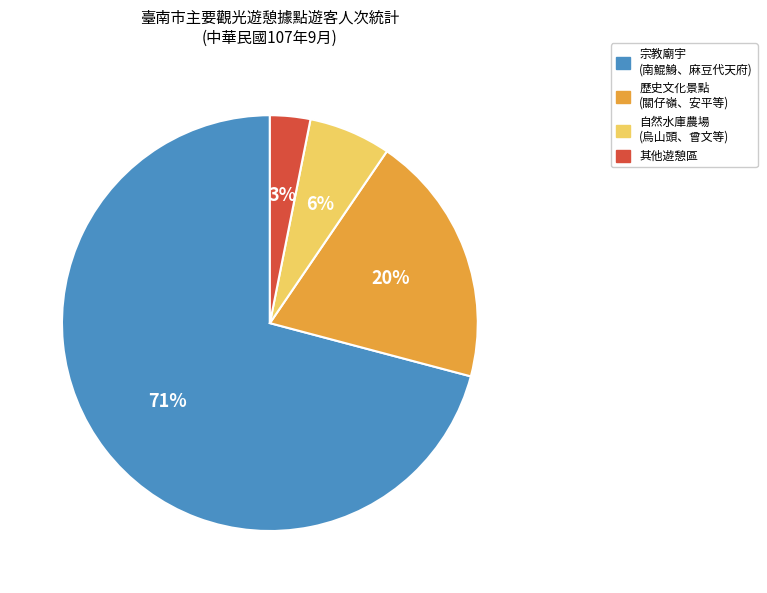

Which has a higher value, 自然水庫農場 (烏山頭、曾文等) or 歷史文化景點 (關仔嶺、安平等)?

歷史文化景點 (關仔嶺、安平等)